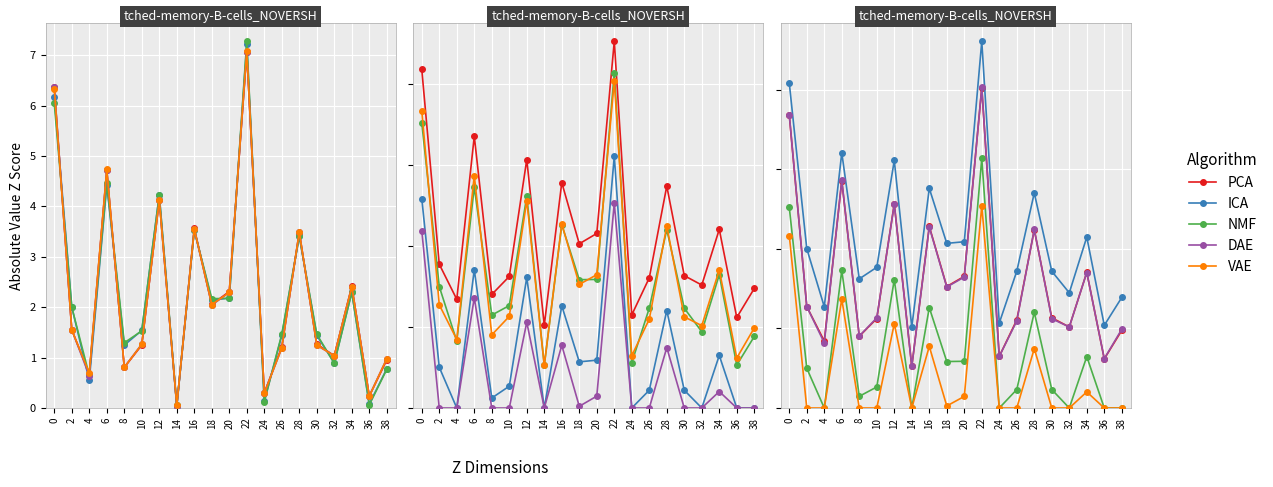

At how many categories does at least one series exceed 6?

4